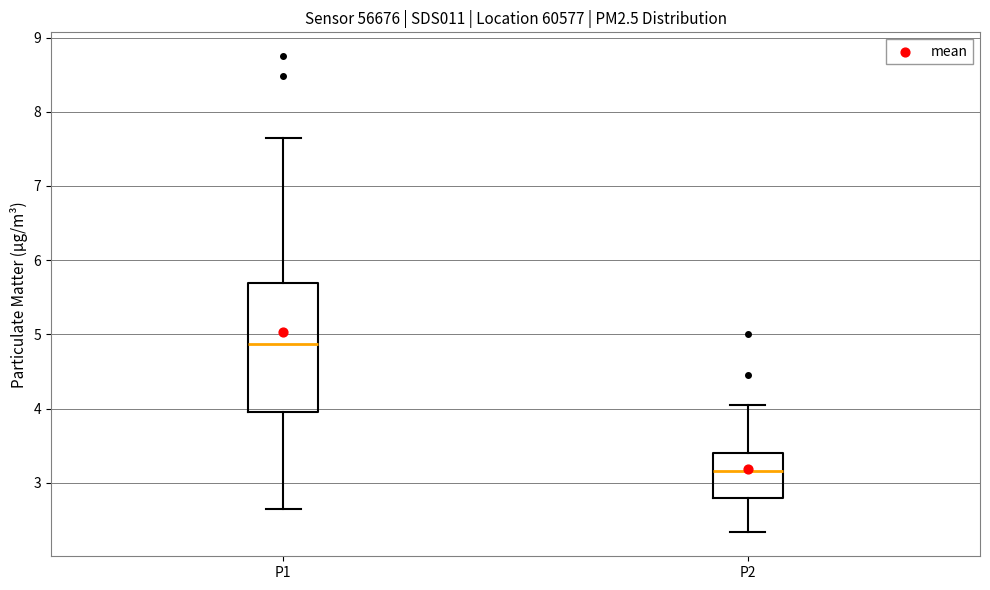

Which box's median line is the lowest?

P2